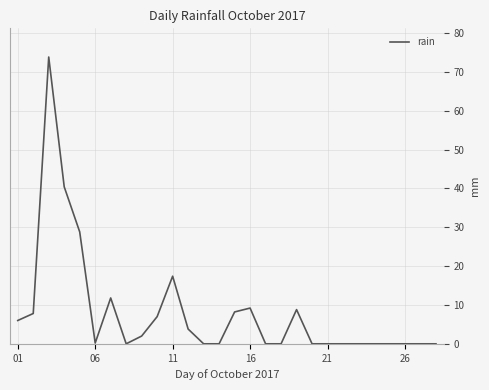

What is the greatest value displayed?

73.8